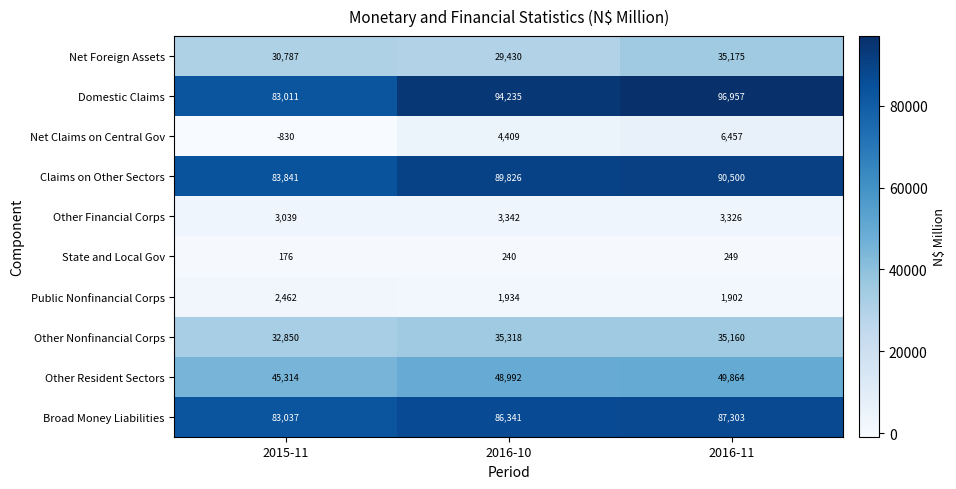

Which series has the largest range (max minus min)?

Domestic Claims